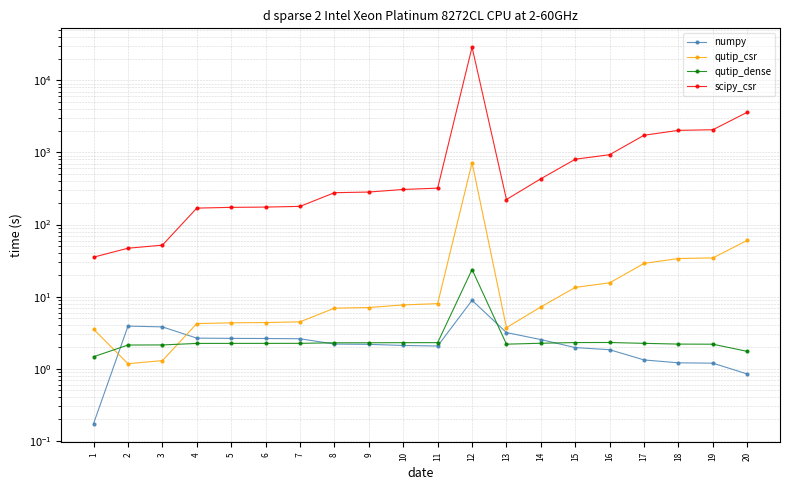

What is the highest value of the numpy series?

8.9